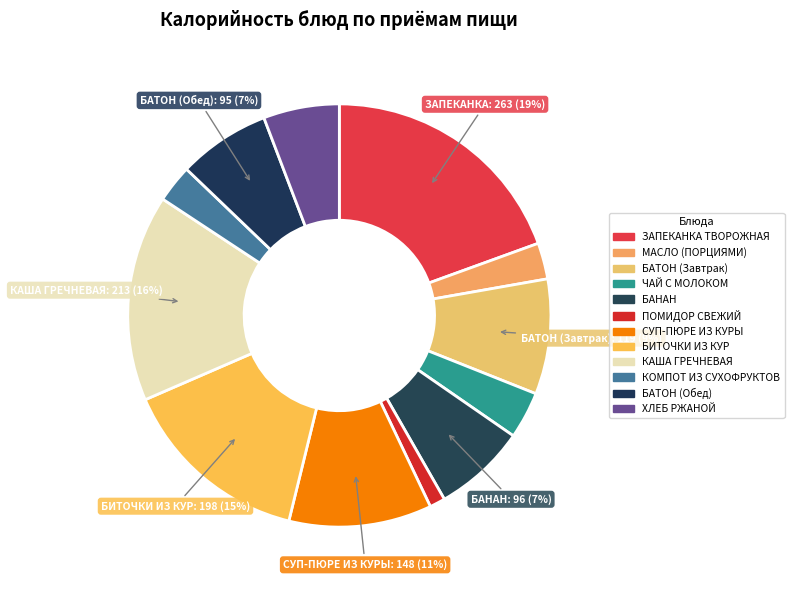

To the nearest percent, what is the average slice percentage?

8%